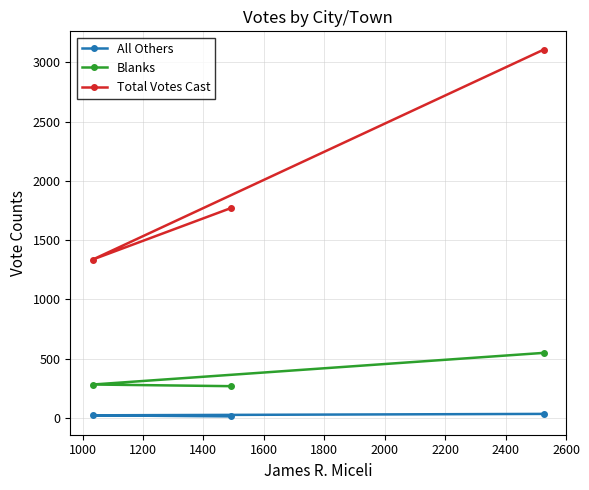

What is the maximum value shown in the chart?

3107